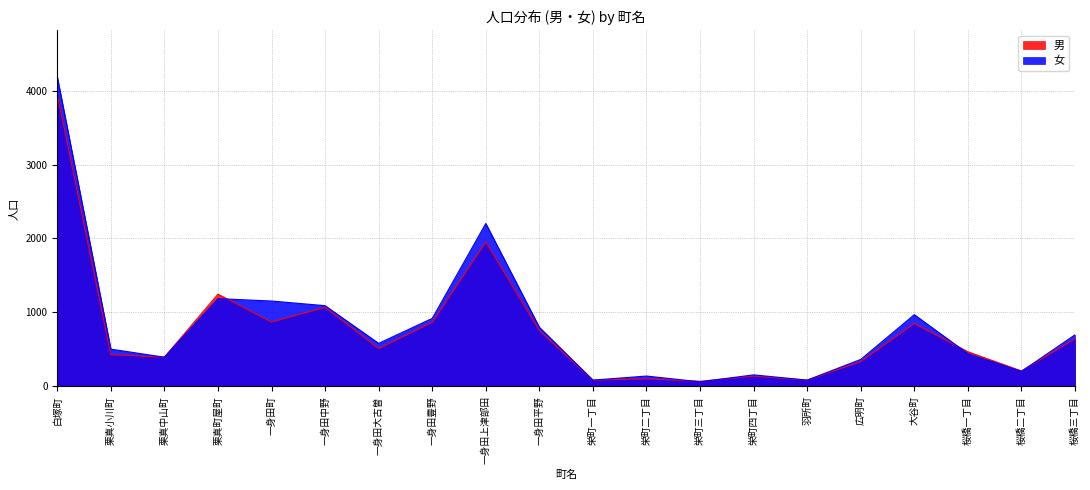

What is the difference between the maximum and minimum values in the 女 series?

4125